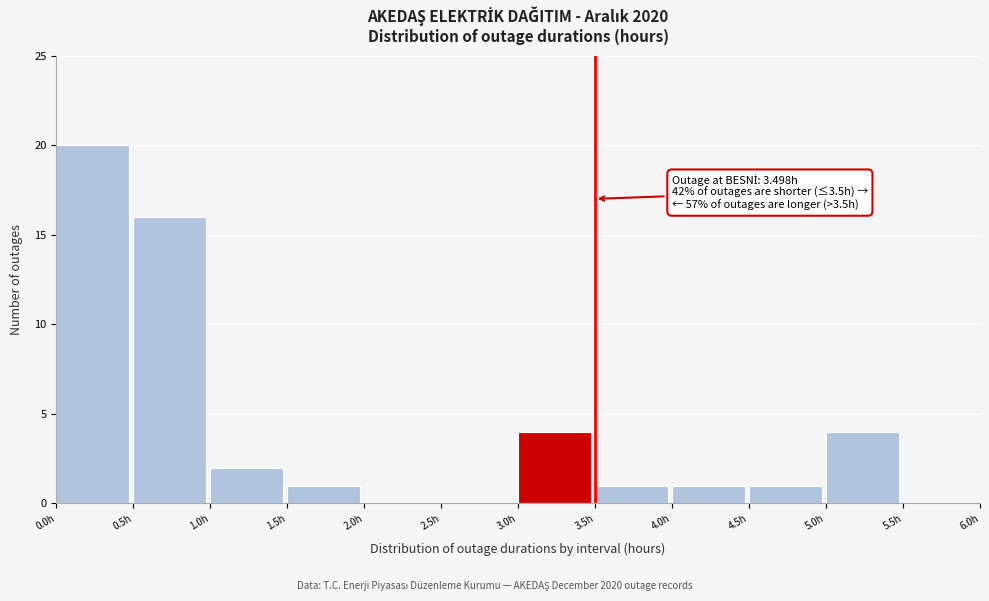

Which range on the x-axis has the tallest bar?

0.0 to 0.5